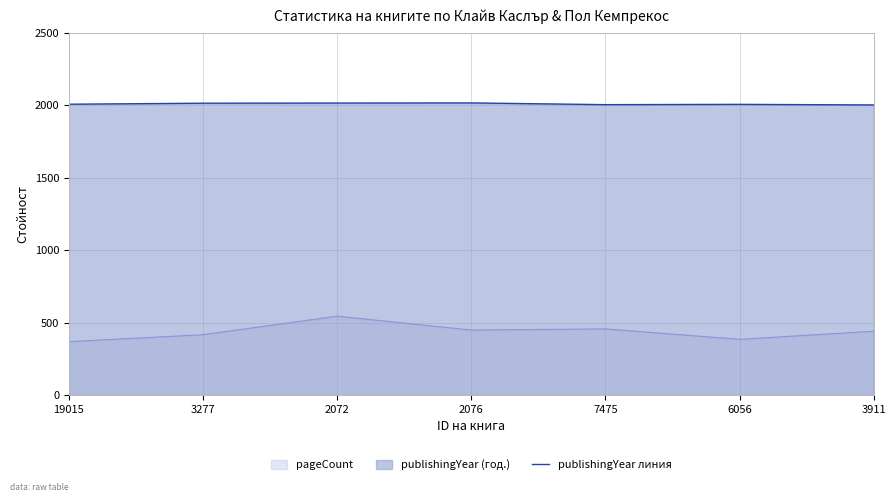

What is the difference between the second highest and second lowest values?

11